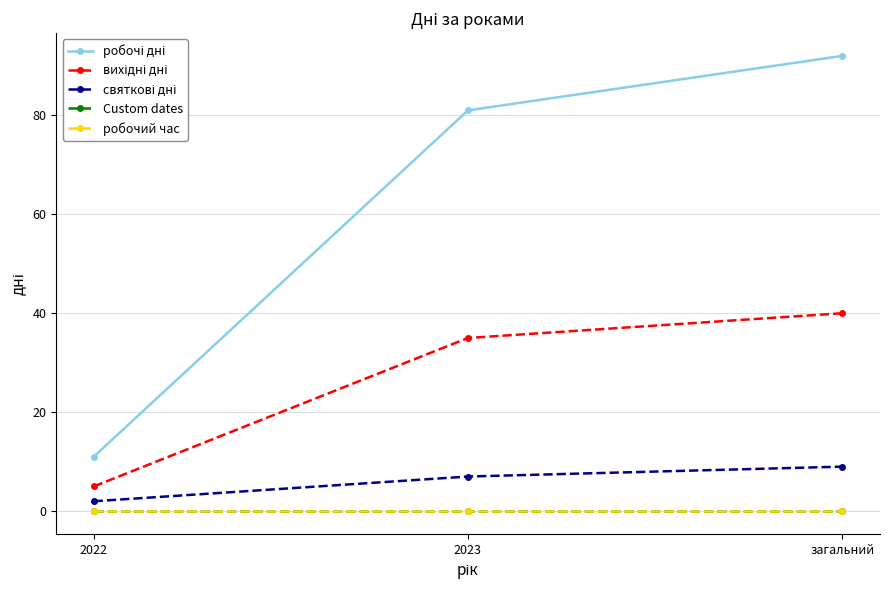

Is this an area chart (filled region under the line)?

No